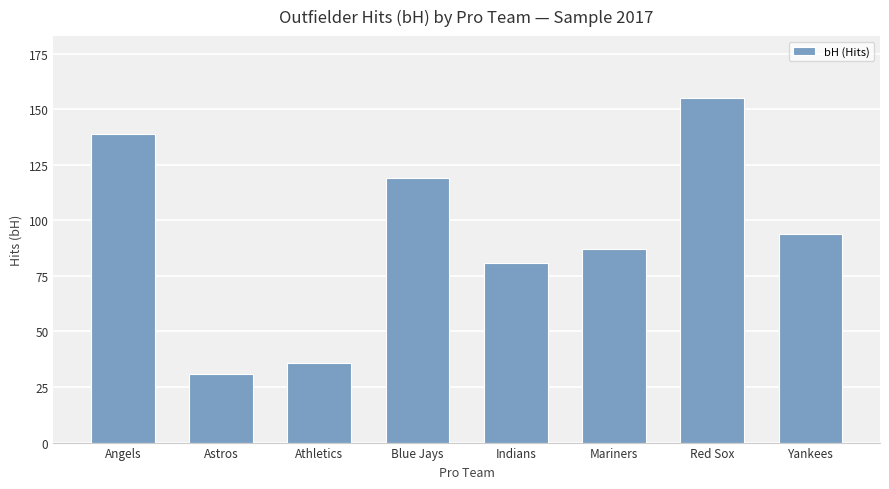

The chart shows a value of 81 at Indians. True or false?

True